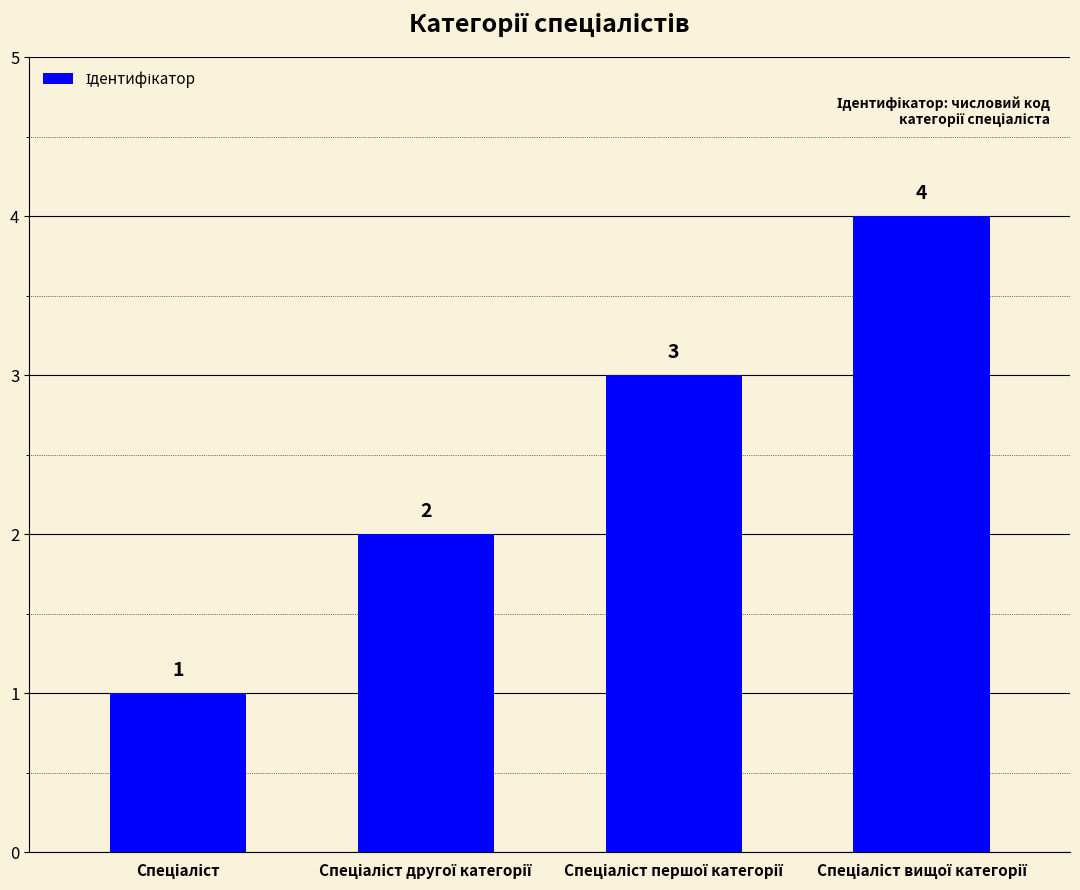

What is the value of the 1st bar from the left?

1